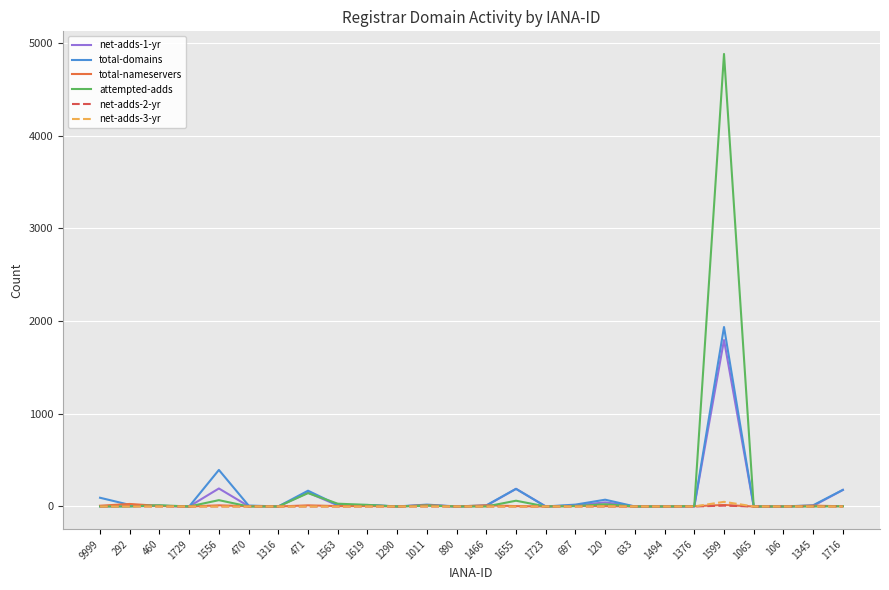

At which category is the sum across all series the highest?

1599